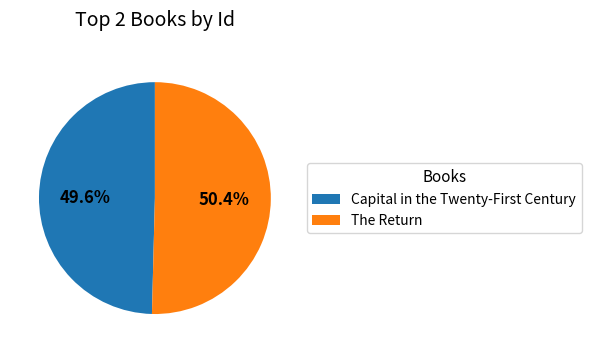

The The Return slice represents 61% of the pie. True or false?

False